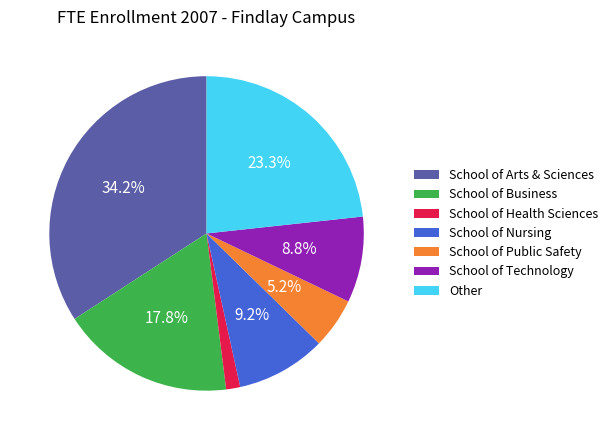

Does School of Nursing account for over 50% of the chart?

No